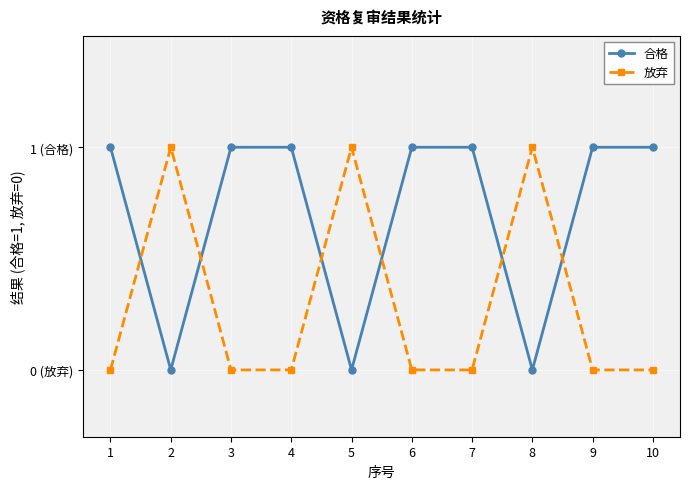

Is this an area chart (filled region under the line)?

No